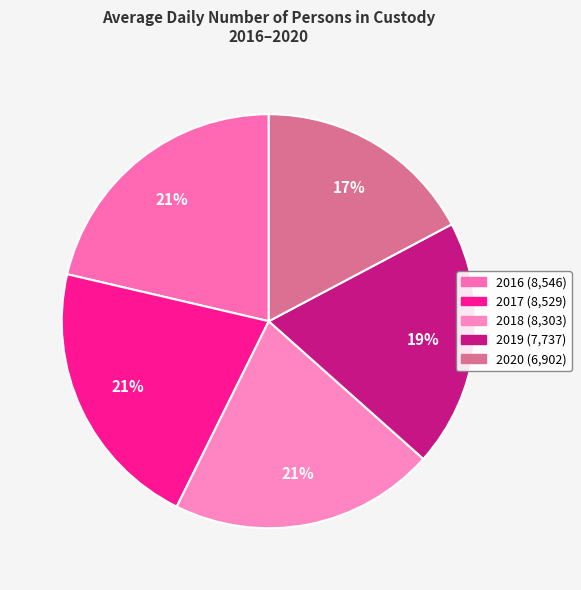

What percentage do 2017 and 2020 together represent?

38.6%